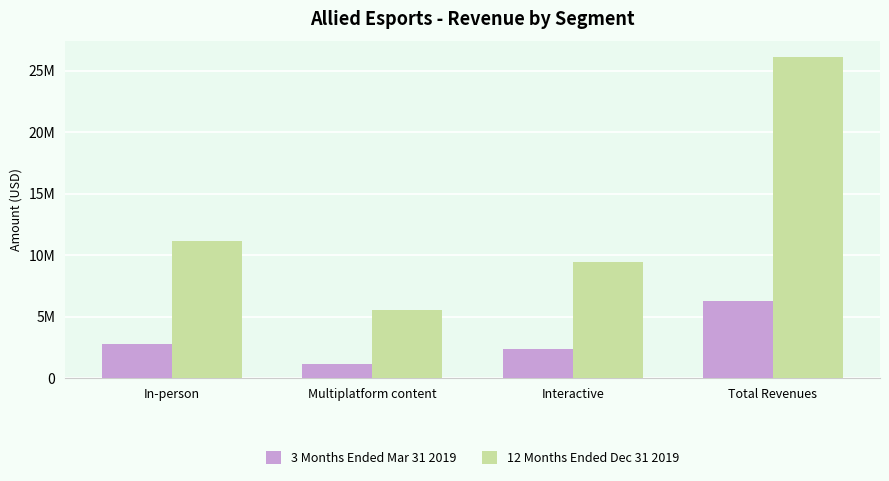

At which category is the sum across all series the highest?

Total Revenues